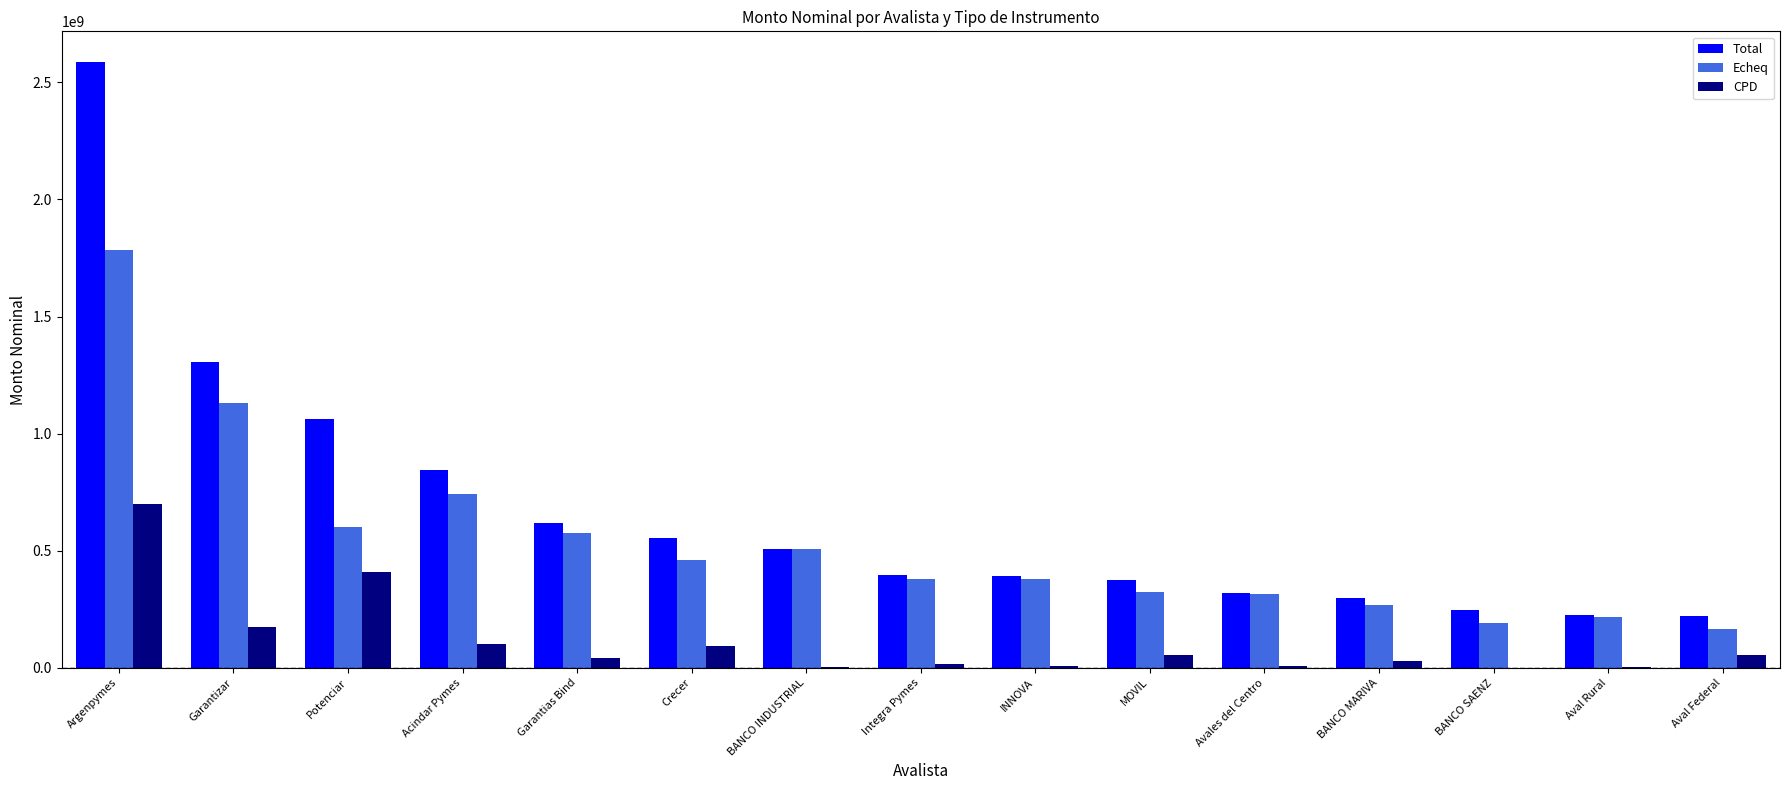

The Echeq series shows 606840620.8 at Crecer. True or false?

False